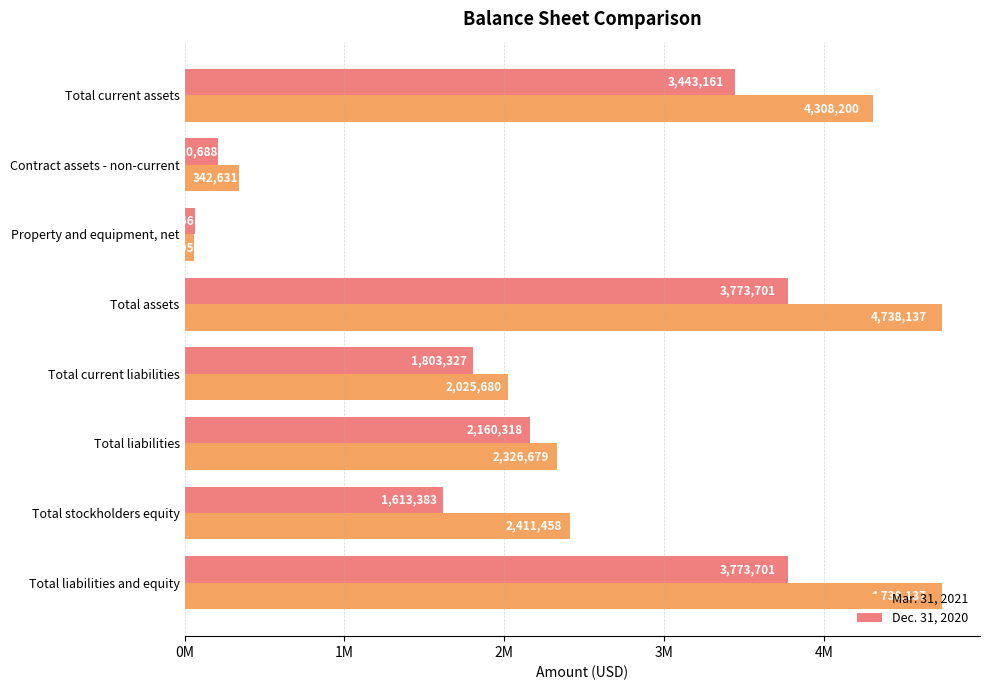

What are all the series names shown in the legend?

Mar. 31, 2021, Dec. 31, 2020